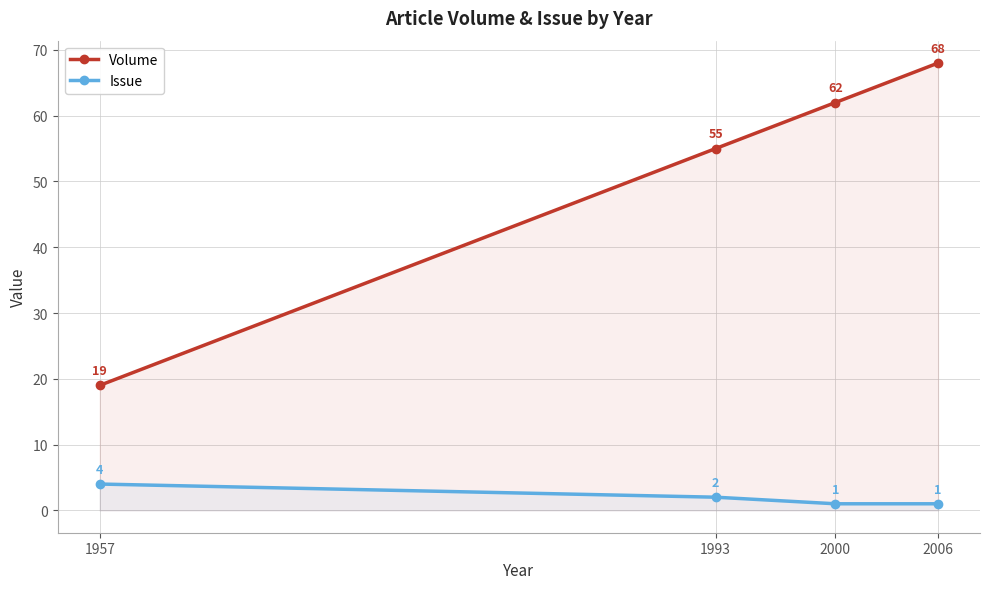

At how many categories does at least one series exceed 30?

3